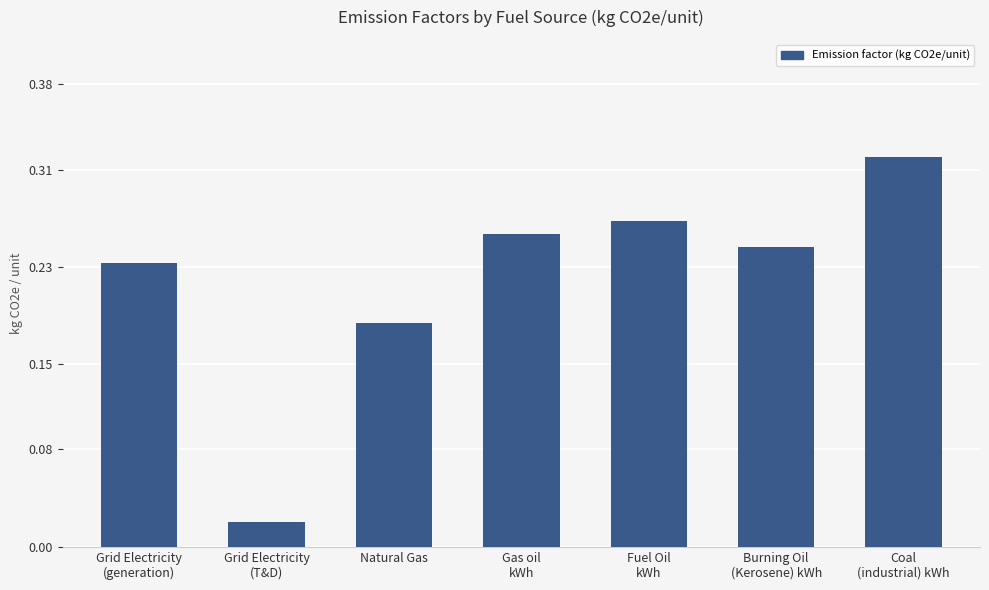

Which category has the highest value across all series?

Coal
(industrial) kWh